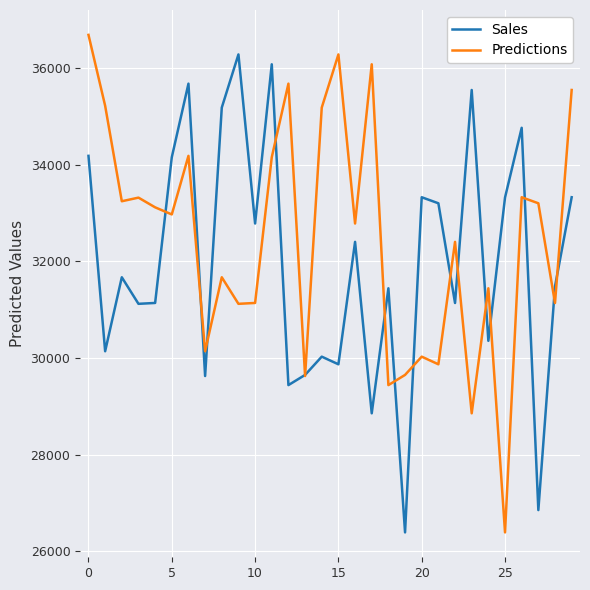

What is the highest value of the Predictions series?

36692